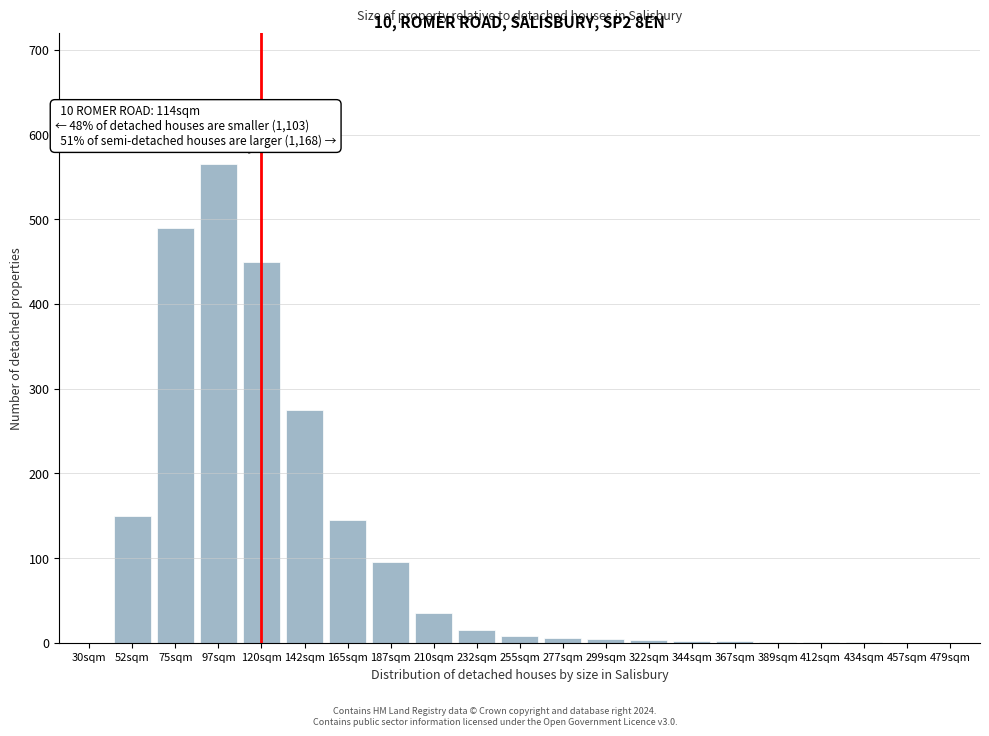

True or false: the data shows 565 at 97sqm.

True